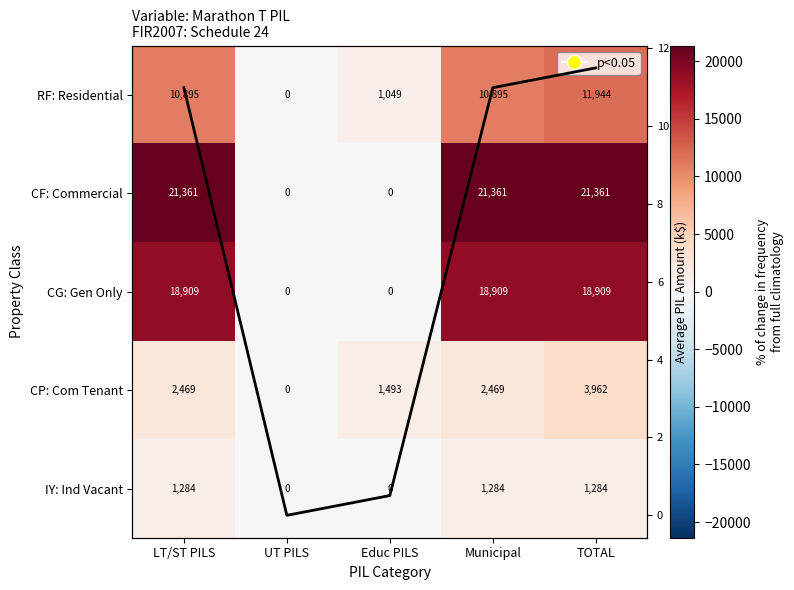

What is the sum of the Avg (k$) values at Municipal and LT/ST PILS?

22.0